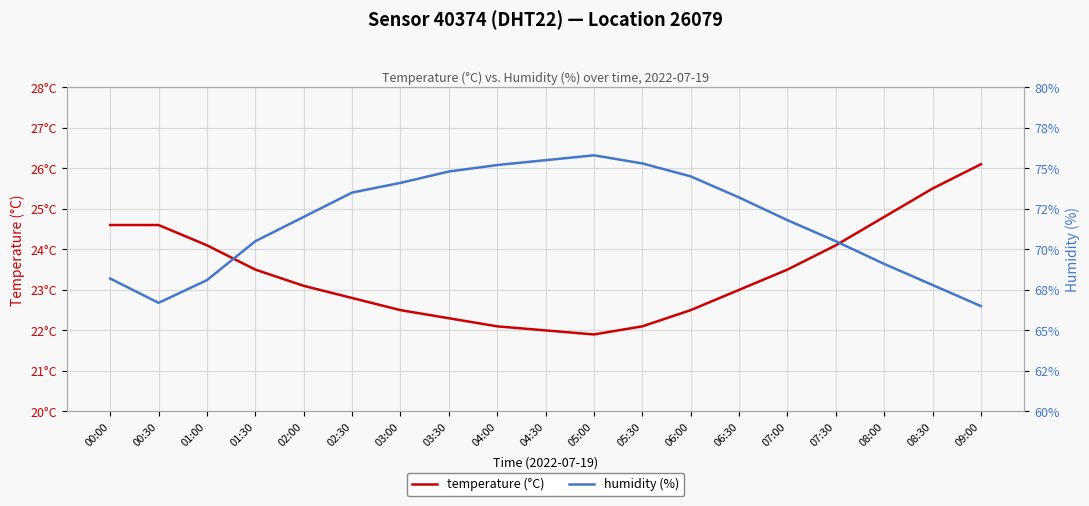

What is the difference between the maximum and minimum values in the temperature (°C) series?

4.2